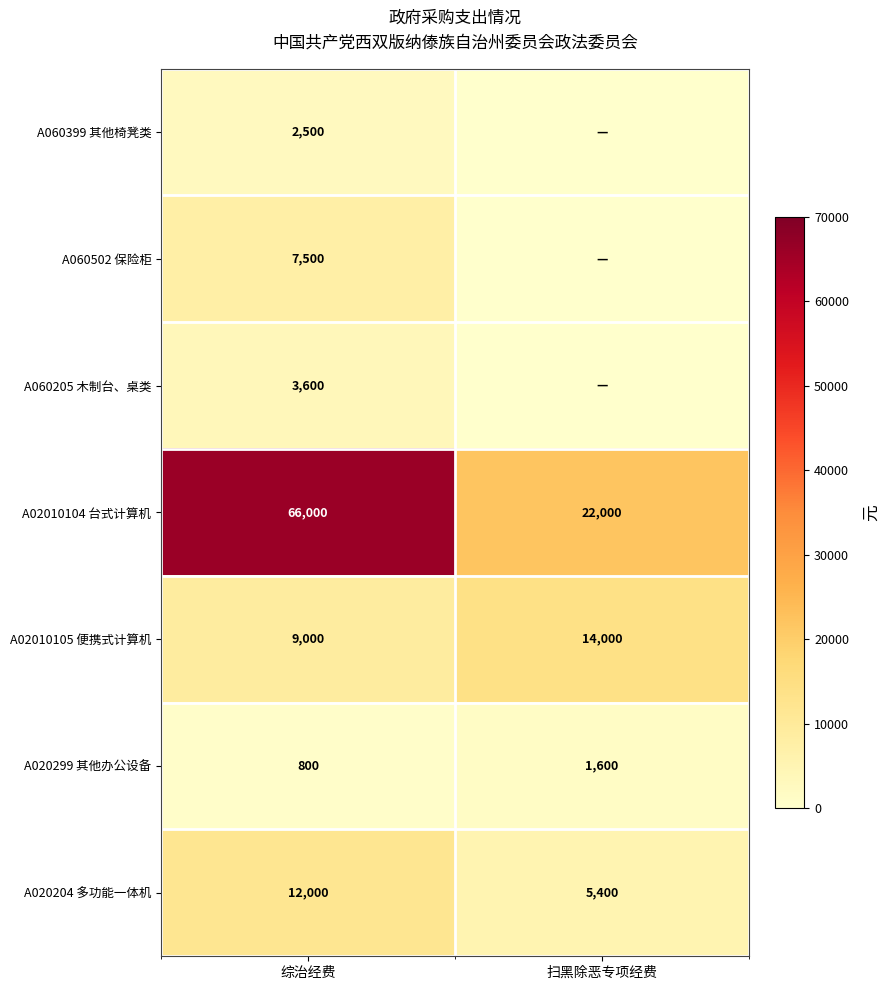

What is the total value across all series at 综治经费?

101400